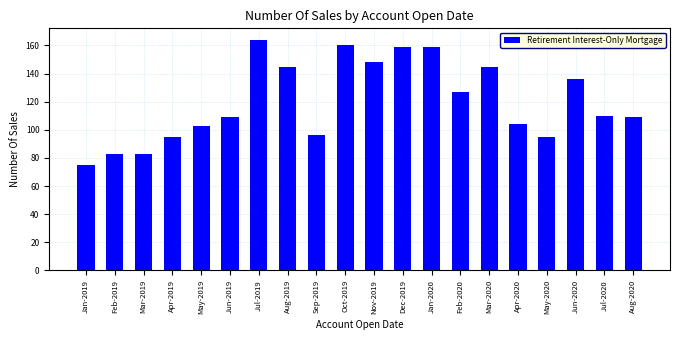

Reading right to left, what are all the values shown in this chart?

109	110	136	95	104	145	127	159	159	148	160	96	145	164	109	103	95	83	83	75